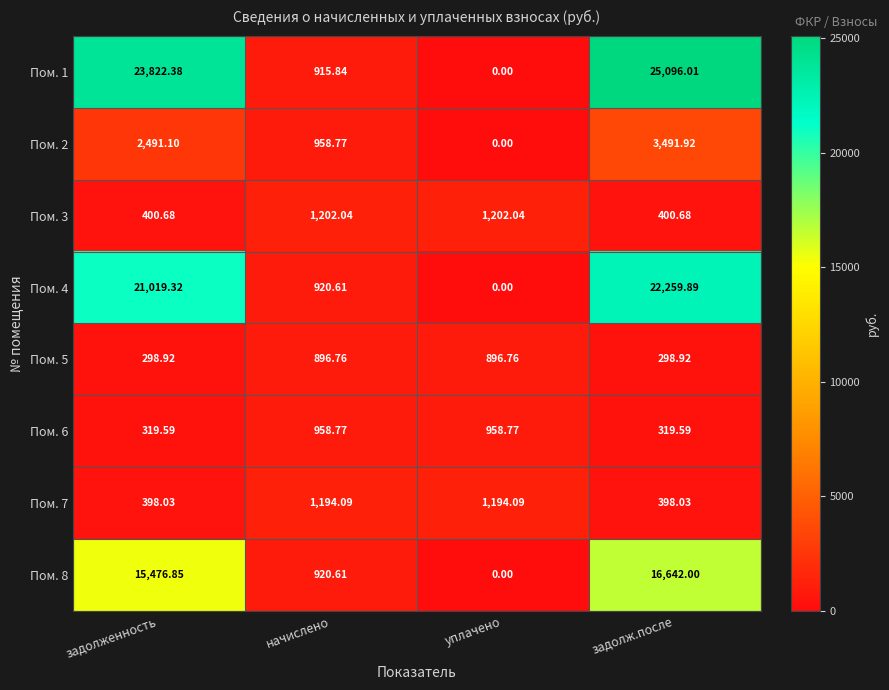

At which category does the chart reach its peak across all series?

задолж.после